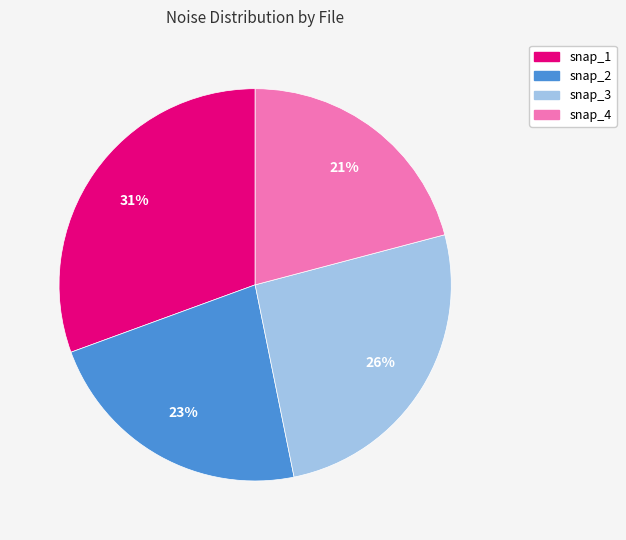

Combined, do snap_2 and snap_4 account for over 50%?

No